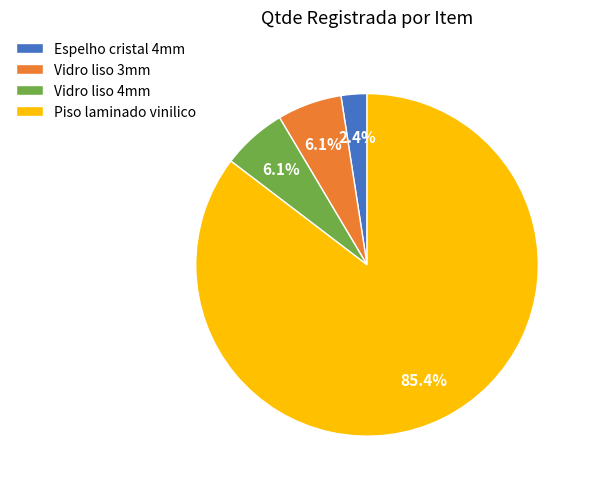

Is it true that Piso laminado vinilico is 93% of the pie?

False